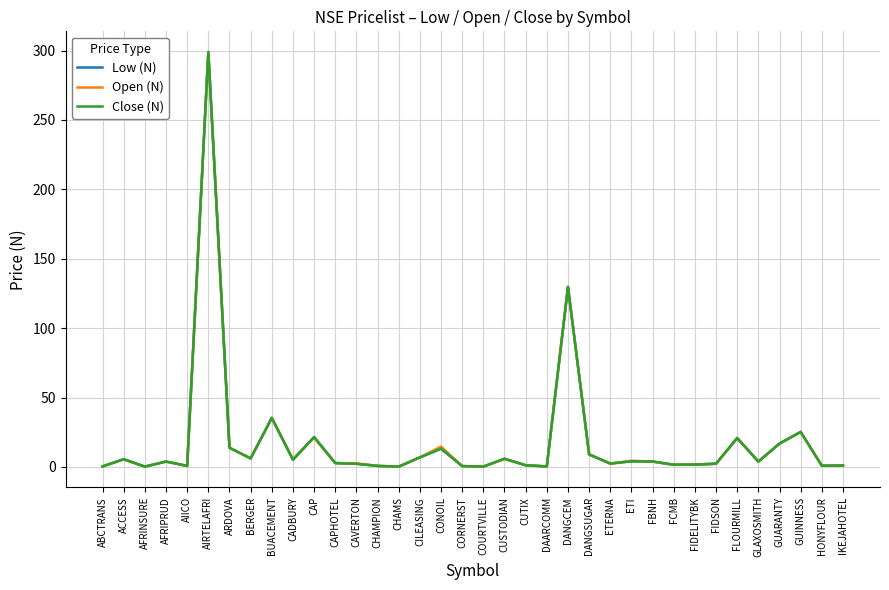

Rank the series by their average value, from lowest to highest.

Low (N), Close (N), Open (N)